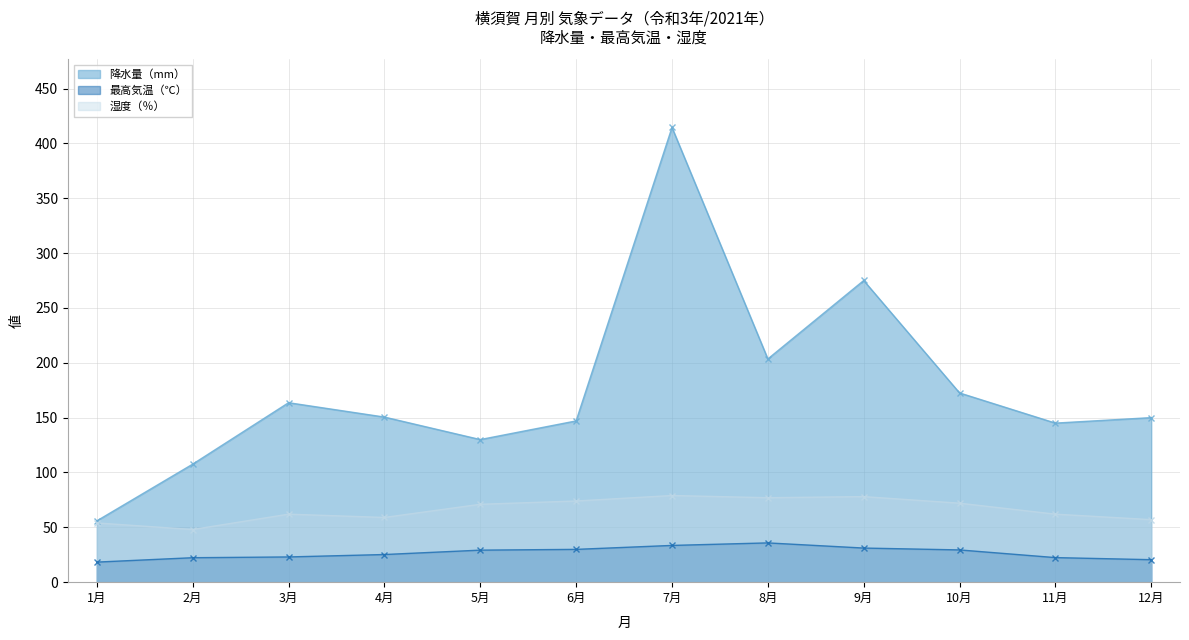

Reading right to left, what are all the values shown in this chart?

降水量（mm）: 12月=150.0	11月=145.0	10月=172.5	9月=275.0	8月=203.5	7月=414.5	6月=147.0	5月=130.0	4月=150.5	3月=163.6	2月=107.6	1月=55.9
最高気温（℃）: 12月=20.5	11月=22.4	10月=29.4	9月=31.1	8月=35.8	7月=33.5	6月=29.9	5月=29.2	4月=25.2	3月=23.0	2月=22.3	1月=18.3
湿度（％）: 12月=57.0	11月=62.0	10月=72.0	9月=78.0	8月=77.0	7月=79.0	6月=74.0	5月=71.0	4月=59.0	3月=62.0	2月=48.0	1月=54.0